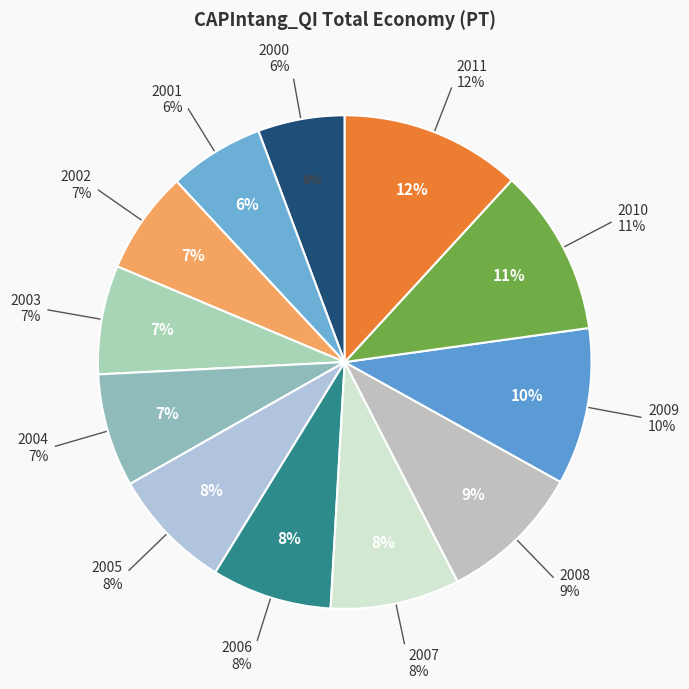

What percentage is the 2009 slice, to the nearest percent?

10%